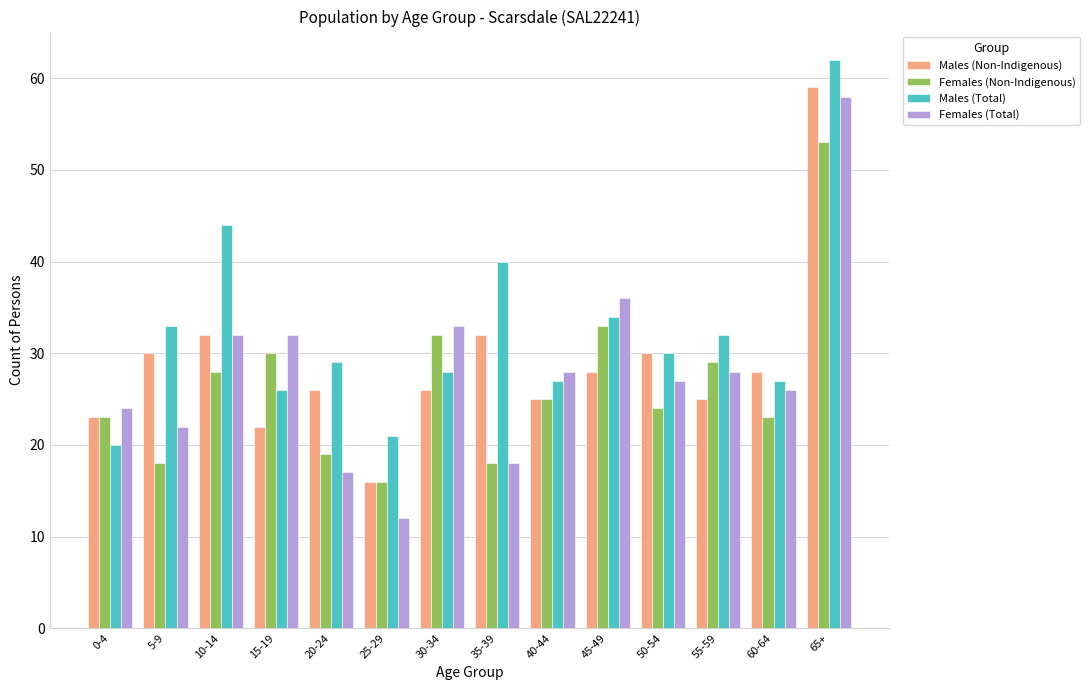

Between 30-34 and 45-49, which series saw the biggest shift?

Males (Total)